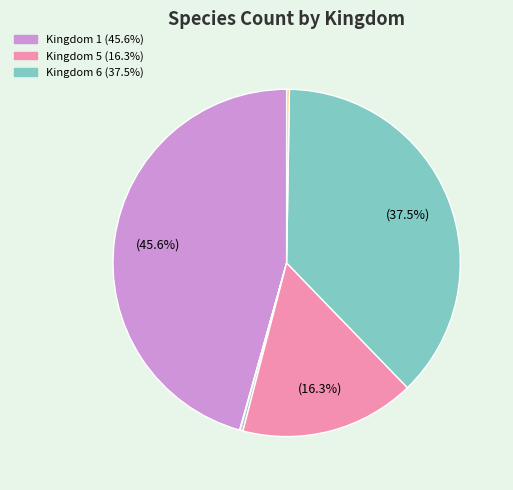

Does any single category account for the majority?

No